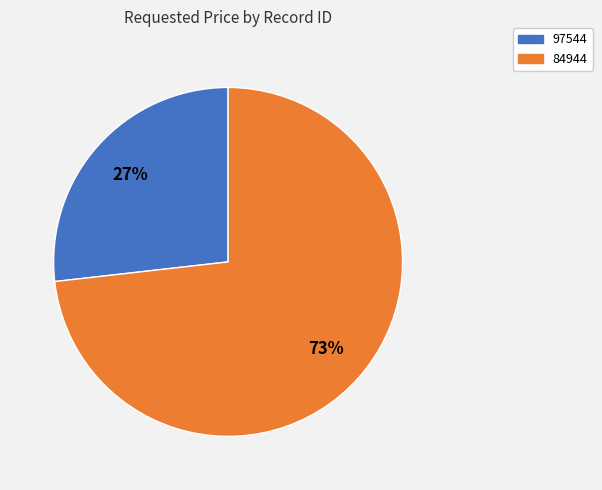

To the nearest percent, what is the difference between the 84944 and 97544 slice percentages?

46%